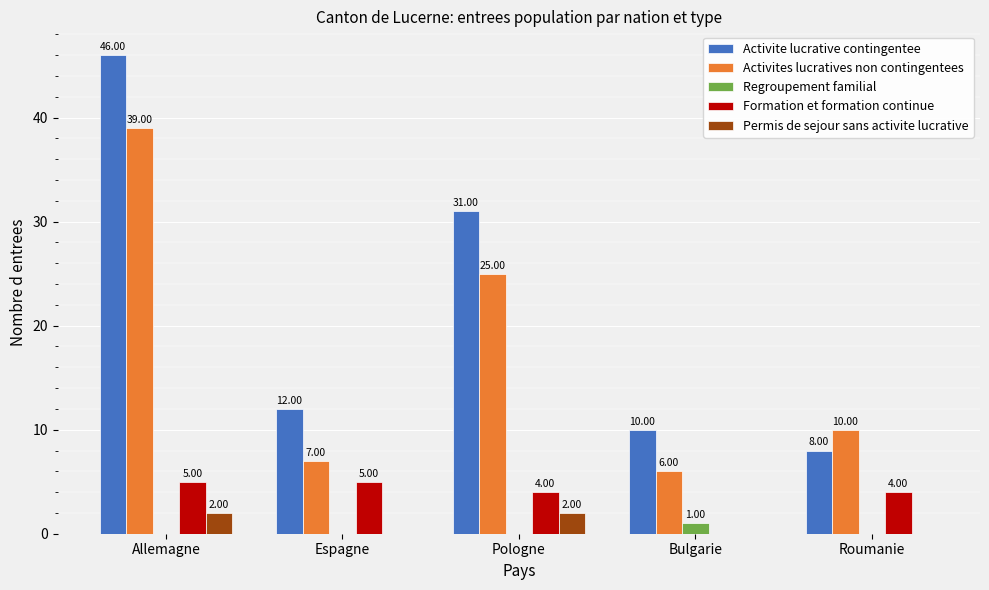

The value of Activites lucratives non contingentees at Allemagne is 59. True or false?

False